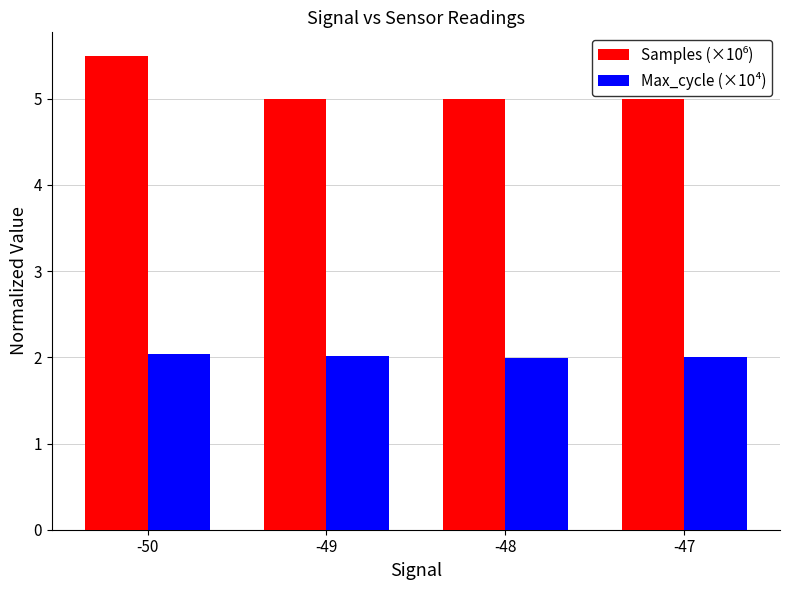

Which label corresponds to the largest value in the chart?

-50